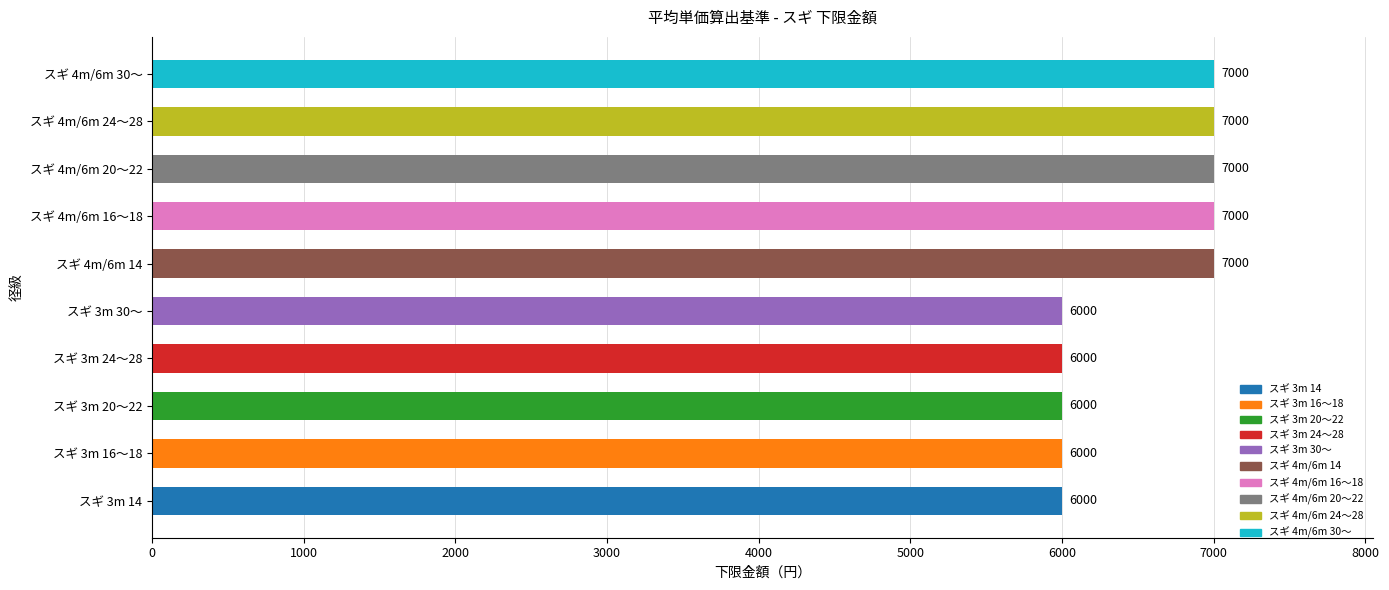

What is the ratio of the value at スギ 4m/6m 24～28 to the value at スギ 4m/6m 20～22?

1.0